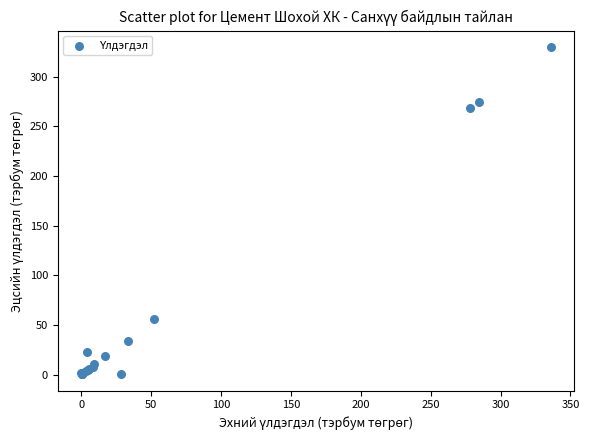

What Y value in the scatter plot is closest to 165?

268.3